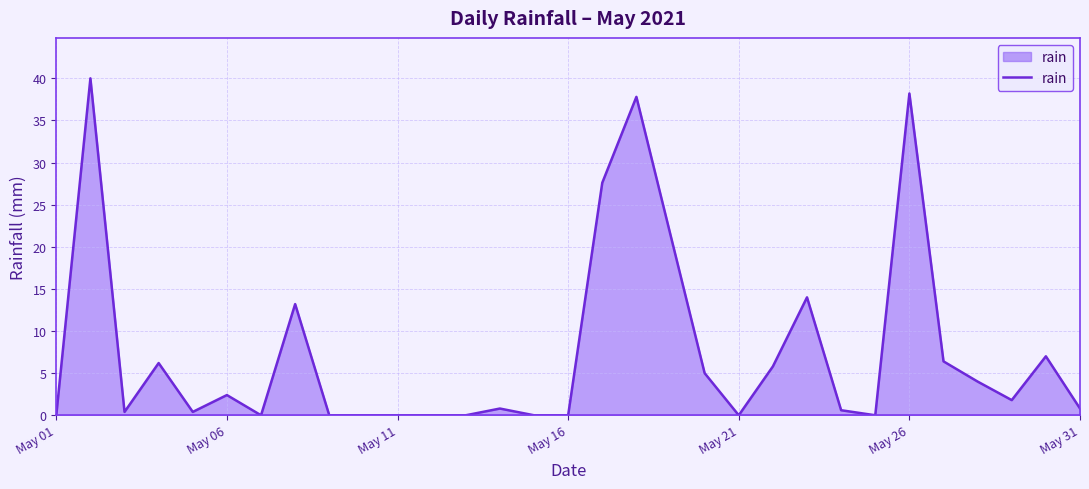

What is the greatest value displayed?

40.0